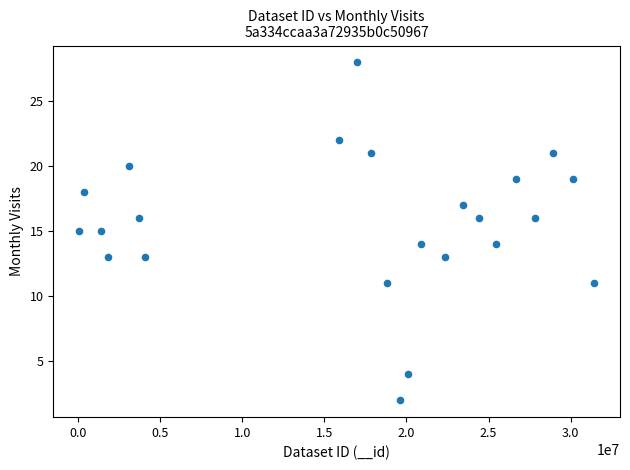

What is the range of Y values (max minus min)?

26